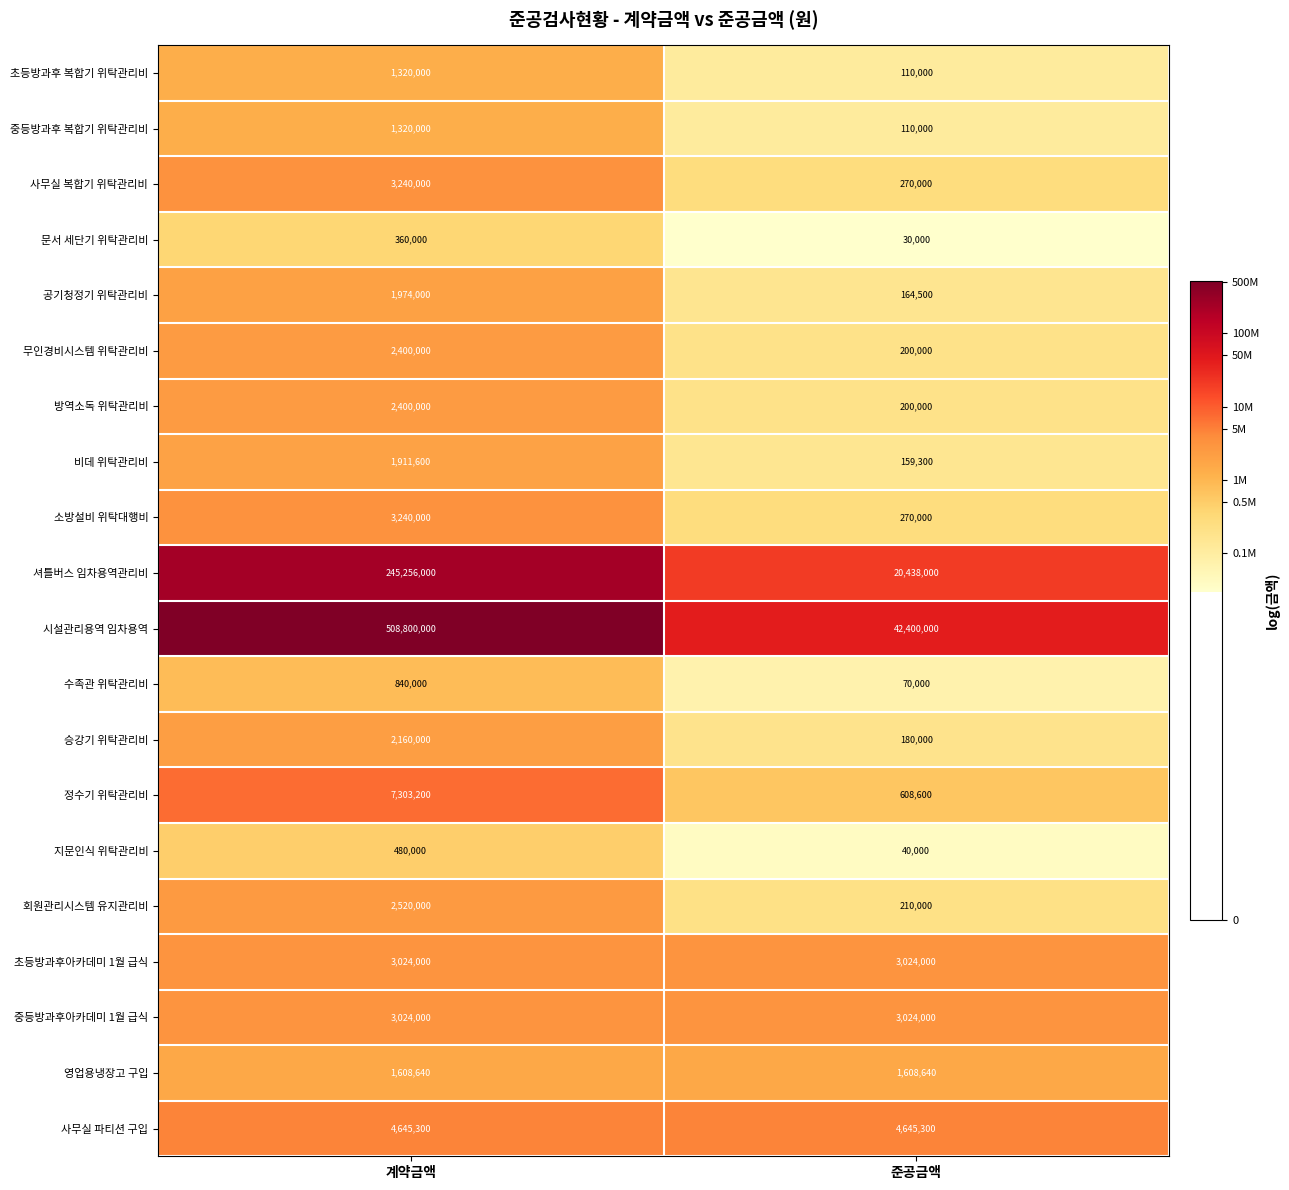

Read the 방역소독 위탁관리비 value at 준공금액, to the nearest 10.

200000